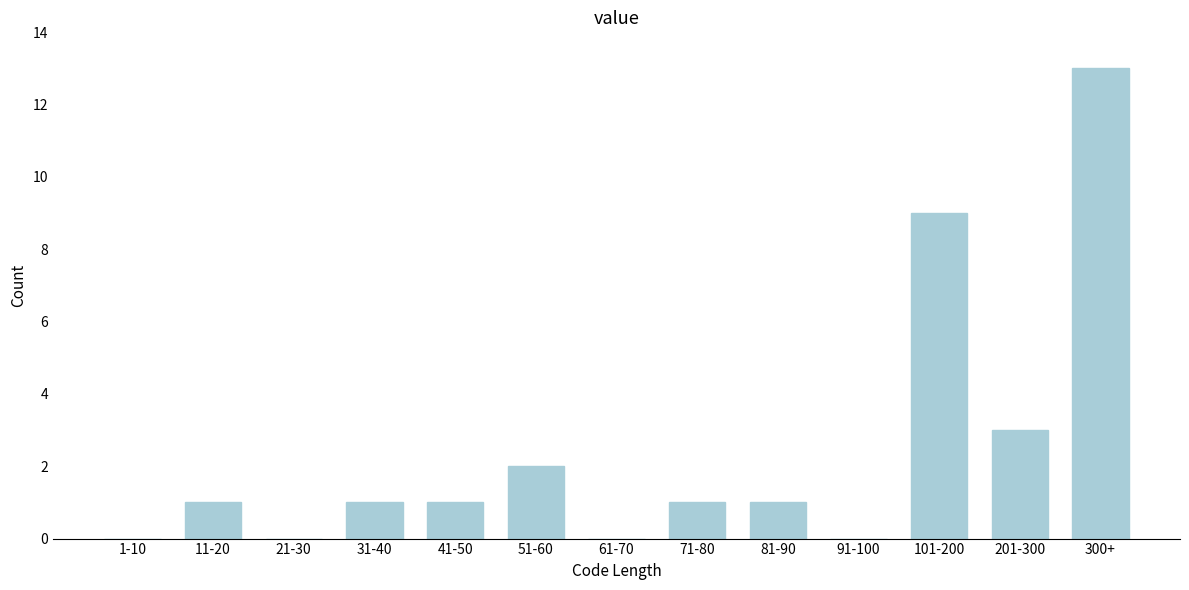

Reading left to right, what are all the values shown in this chart?

1-10=0	11-20=1	21-30=0	31-40=1	41-50=1	51-60=2	61-70=0	71-80=1	81-90=1	91-100=0	101-200=9	201-300=3	300+=13